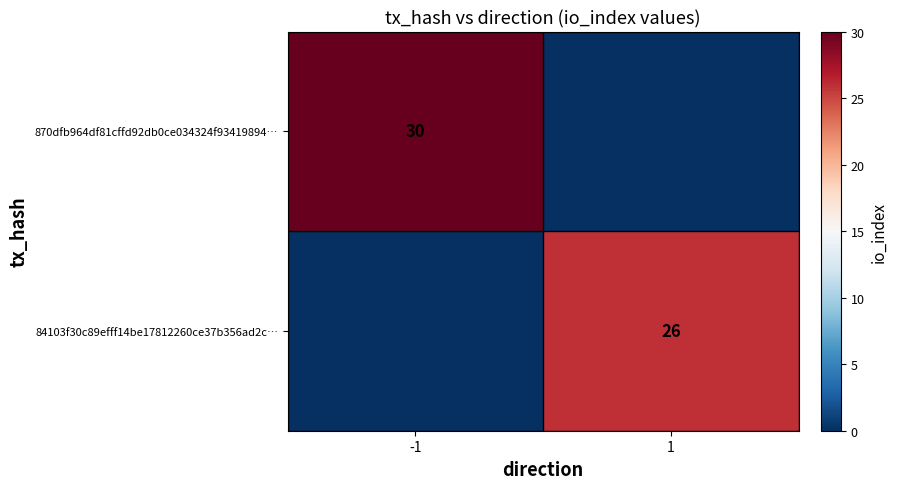

What is the spread (max minus min) of values at 1?

26